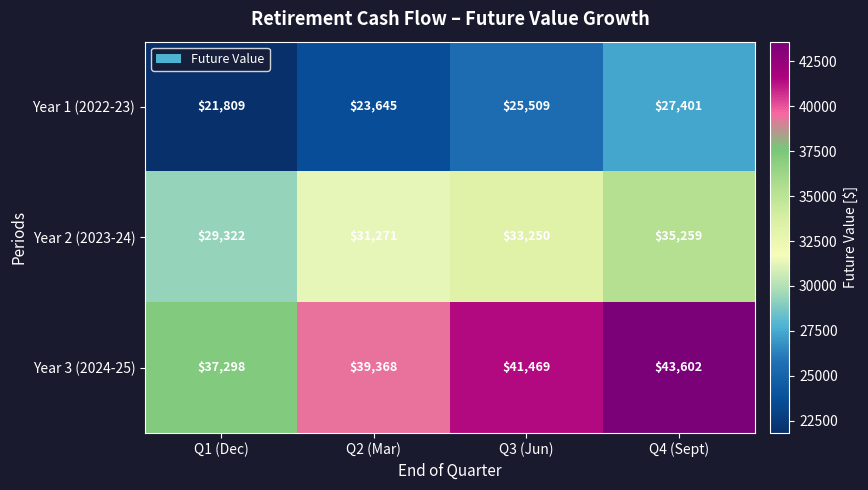

Read the Year 1 (2022-23) value at Q1 (Dec), to the nearest 100.

21800